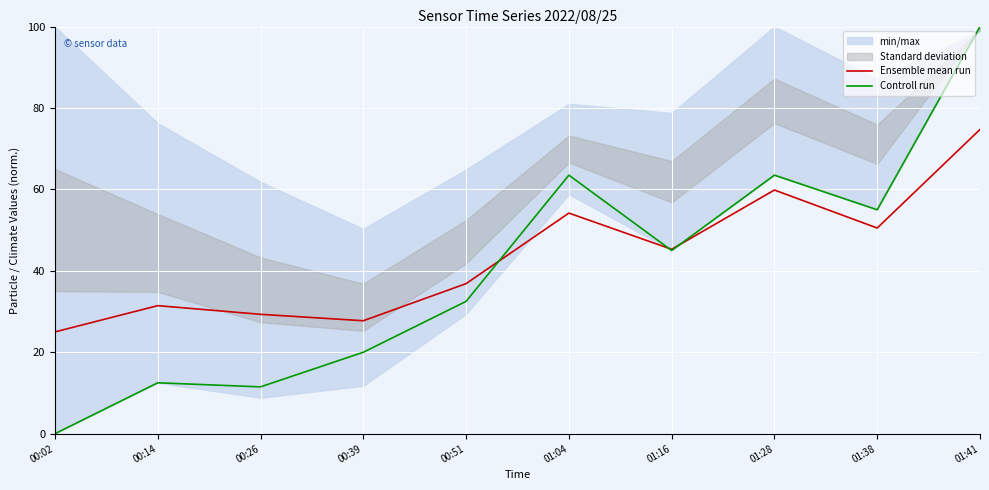

Rank the categories by Controll run value from lowest to highest.

00:02, 00:26, 00:14, 00:39, 00:51, 01:16, 01:38, 01:04, 01:28, 01:41